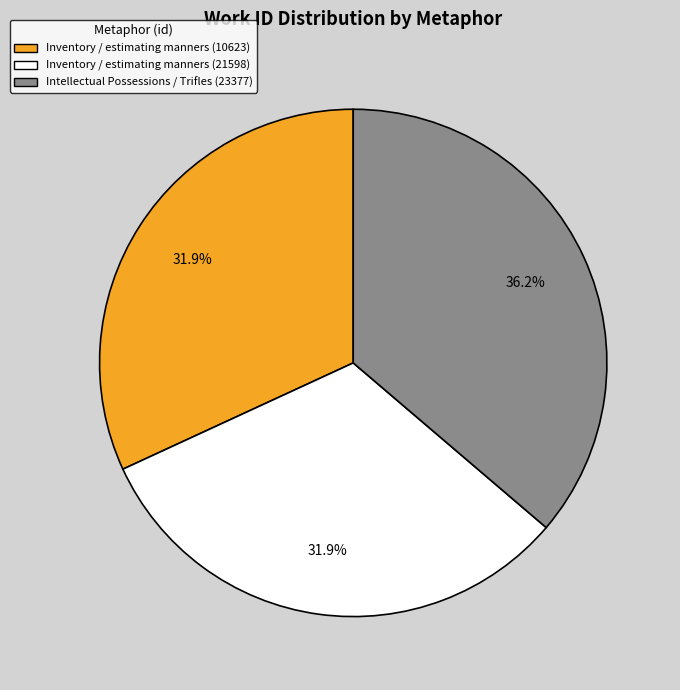

True or false: Inventory / estimating manners (21598) accounts for 45% of the total.

False